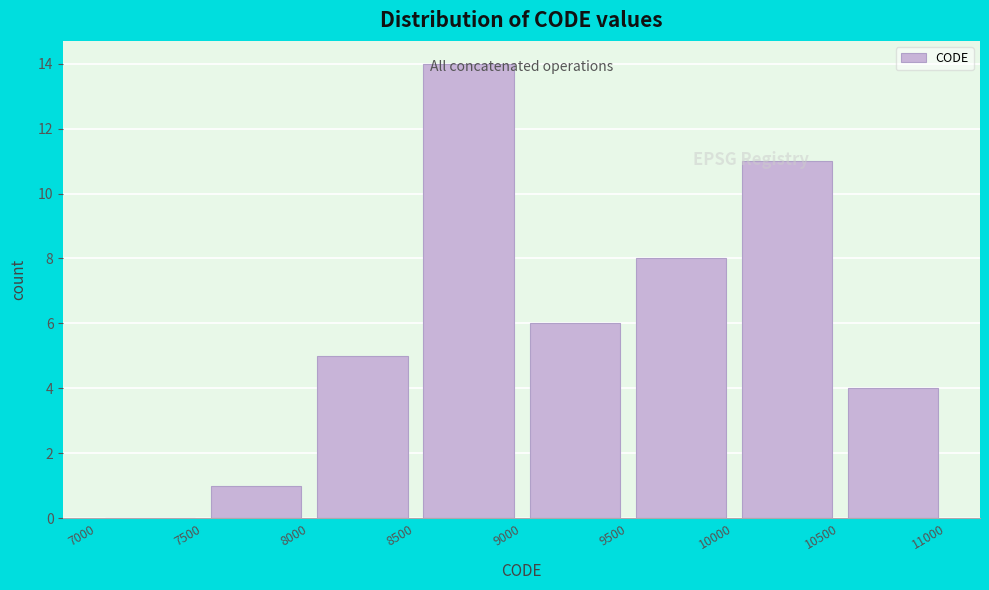

Reading left to right, list every bar in this chart as the range it spans on the x-axis followed by its height. The values are not printed on the chart, so give them approximately, as read against the axis.

7000 to 7500: 0
7500 to 8000: 1
8000 to 8500: 5
8500 to 9000: 14
9000 to 9500: 6
9500 to 10000: 8
10000 to 10500: 11
10500 to 11000: 4